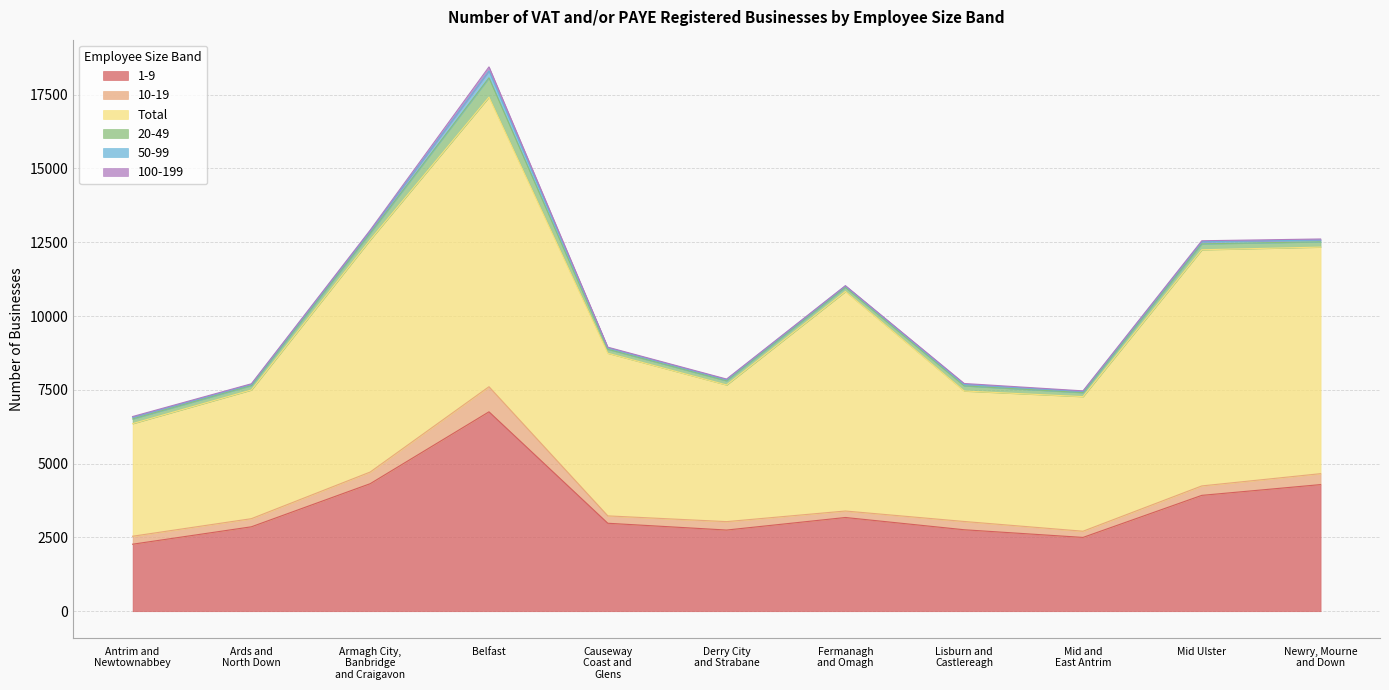

In 10-19, how many points are higher than both neighbors (excluding endpoints)?

3